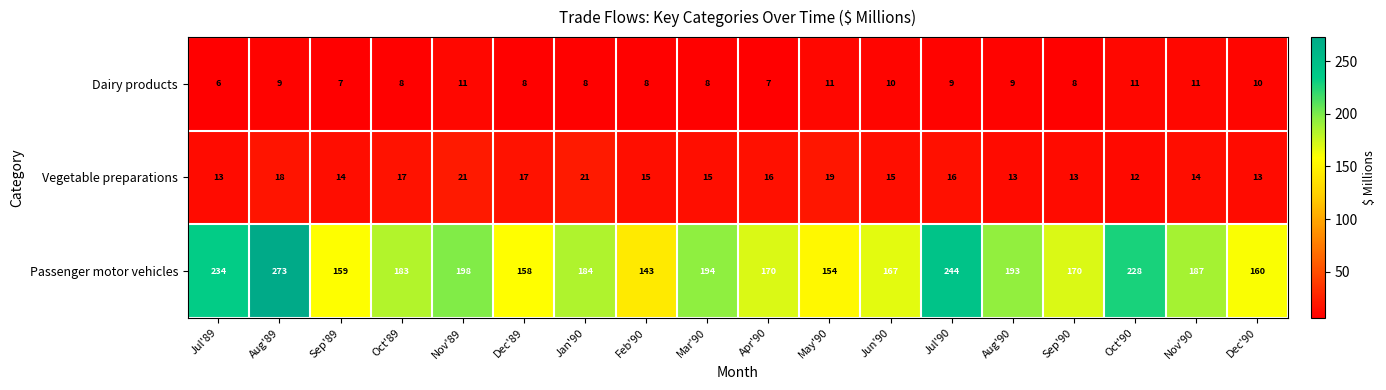

Is it true that Passenger motor vehicles equals 234 at Jul'89?

True